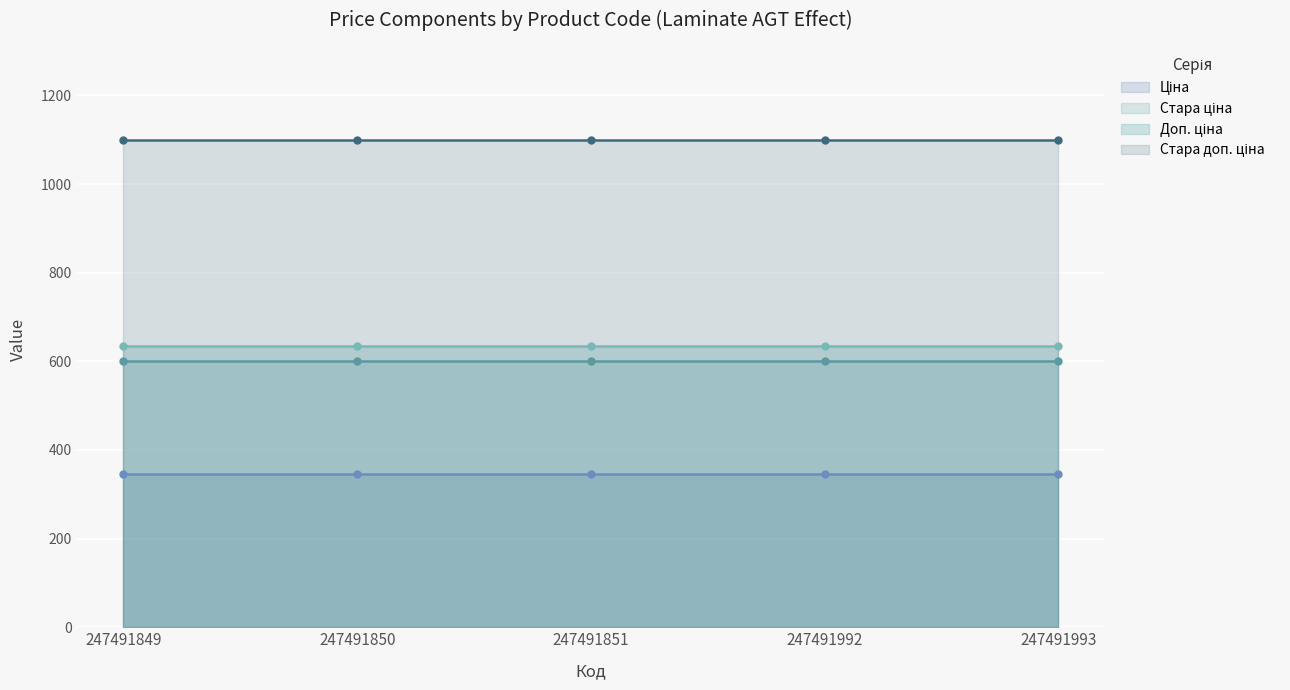

How many categories are shown in the chart?

5